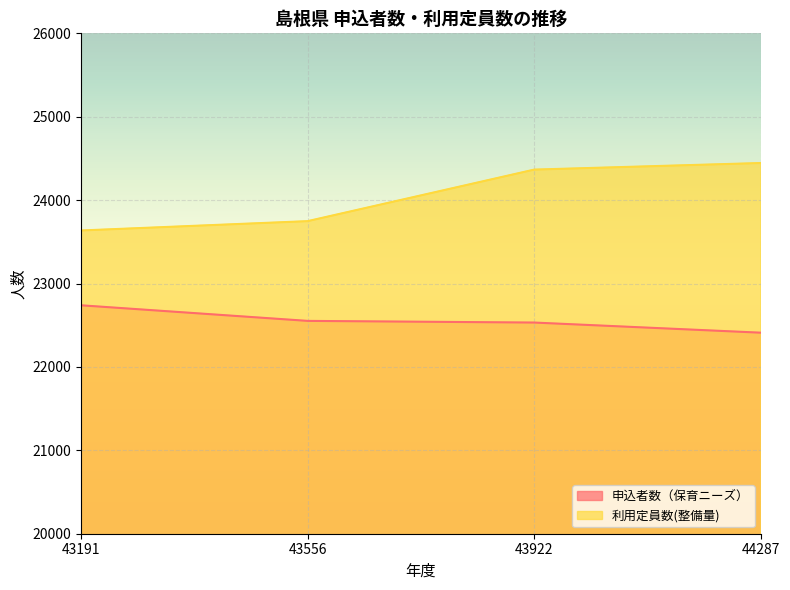

What value does the 申込者数（保育ニーズ） series have at 43191?

22739.0